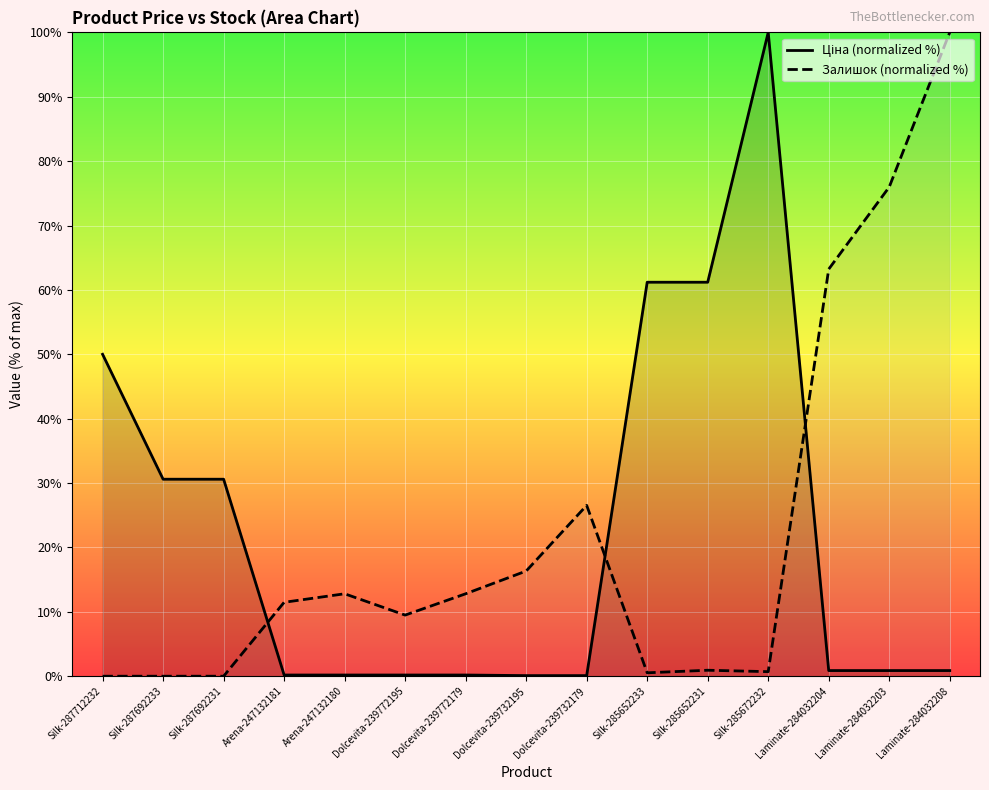

What is the sum of the Залишок (normalized %) values at Laminate-284032203 and Silk-287692231?

76.0